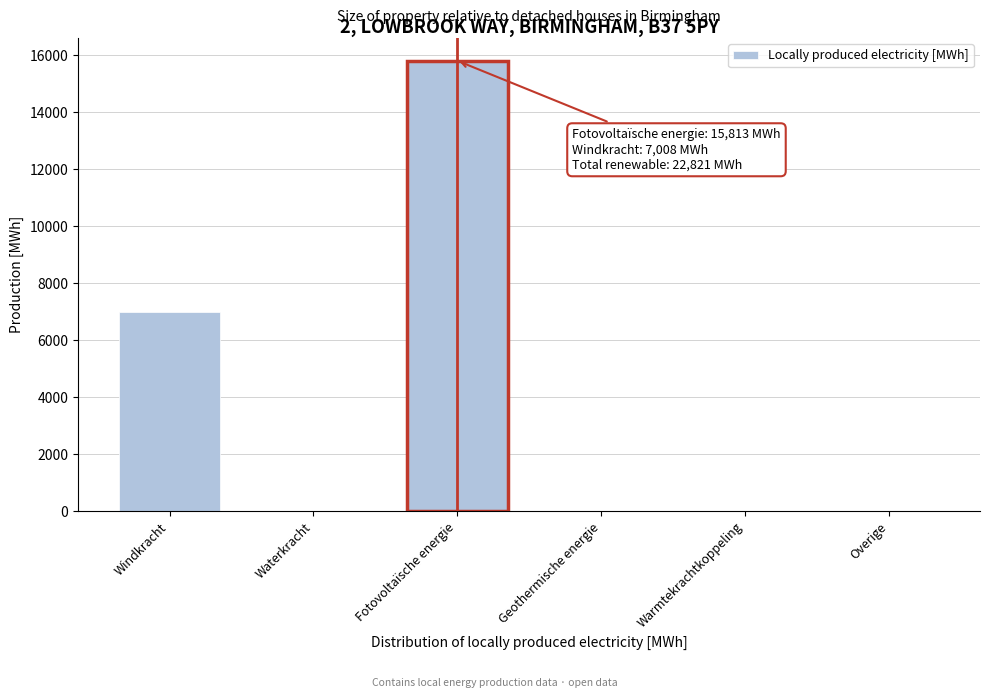

Reading right to left, what are all the values shown in this chart?

Overige=0.0	Warmtekrachtkoppeling=0.0	Geothermische energie=0.0	Fotovoltaïsche energie=15813.2	Waterkracht=0.0	Windkracht=7007.8